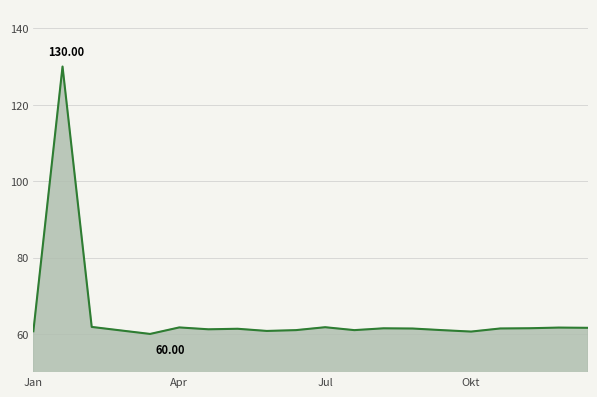

What is the difference between the maximum and minimum values?

70.0